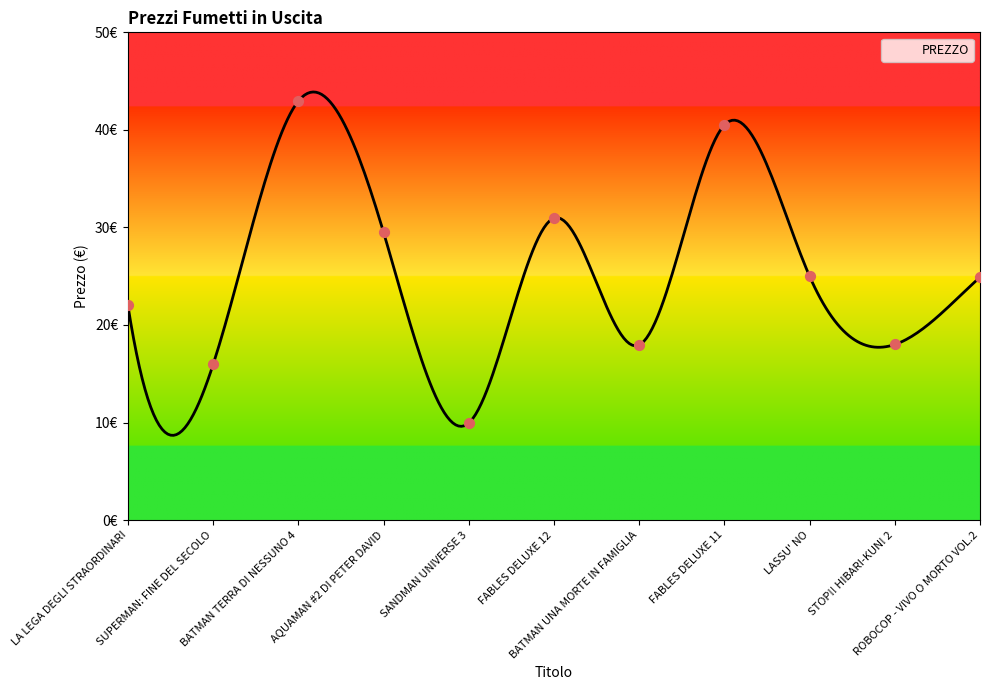

Approximately how many times larger is the value at ROBOCOP - VIVO O MORTO VOL.2 compared to BATMAN UNA MORTE IN FAMIGLIA?

1.4